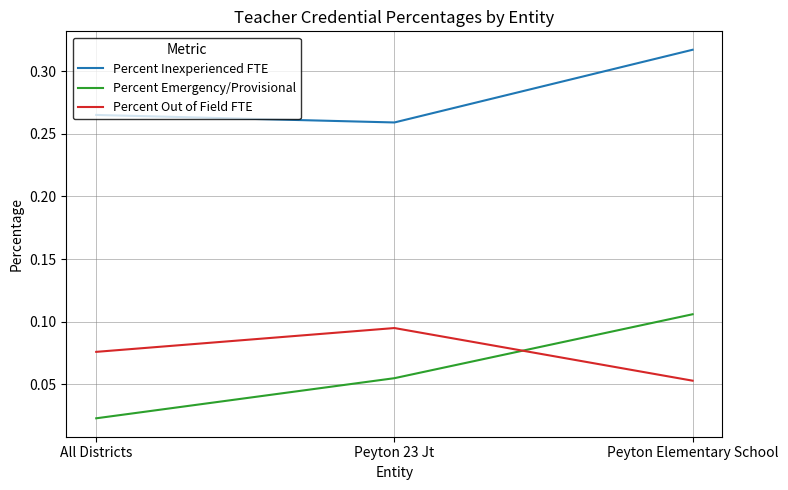

Rank the series at All Districts from lowest to highest value.

Percent Emergency/Provisional, Percent Out of Field FTE, Percent Inexperienced FTE